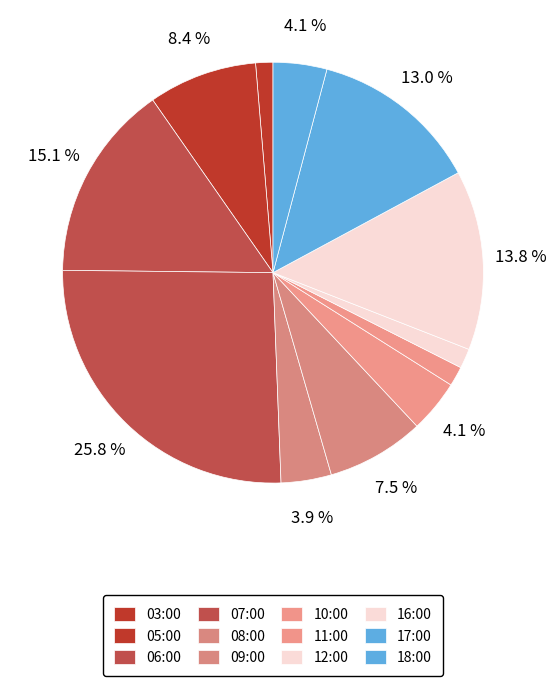

What is the largest slice in the pie chart?

07:00